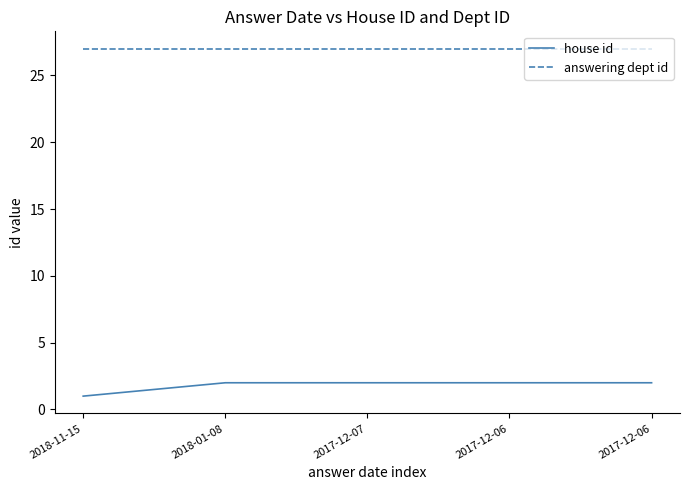

Reading left to right, list all the values displayed in this chart.

house id: 2018-11-15=1	2018-01-08=2	2017-12-07=2	2017-12-06=2	2017-12-06=2
answering dept id: 2018-11-15=27	2018-01-08=27	2017-12-07=27	2017-12-06=27	2017-12-06=27